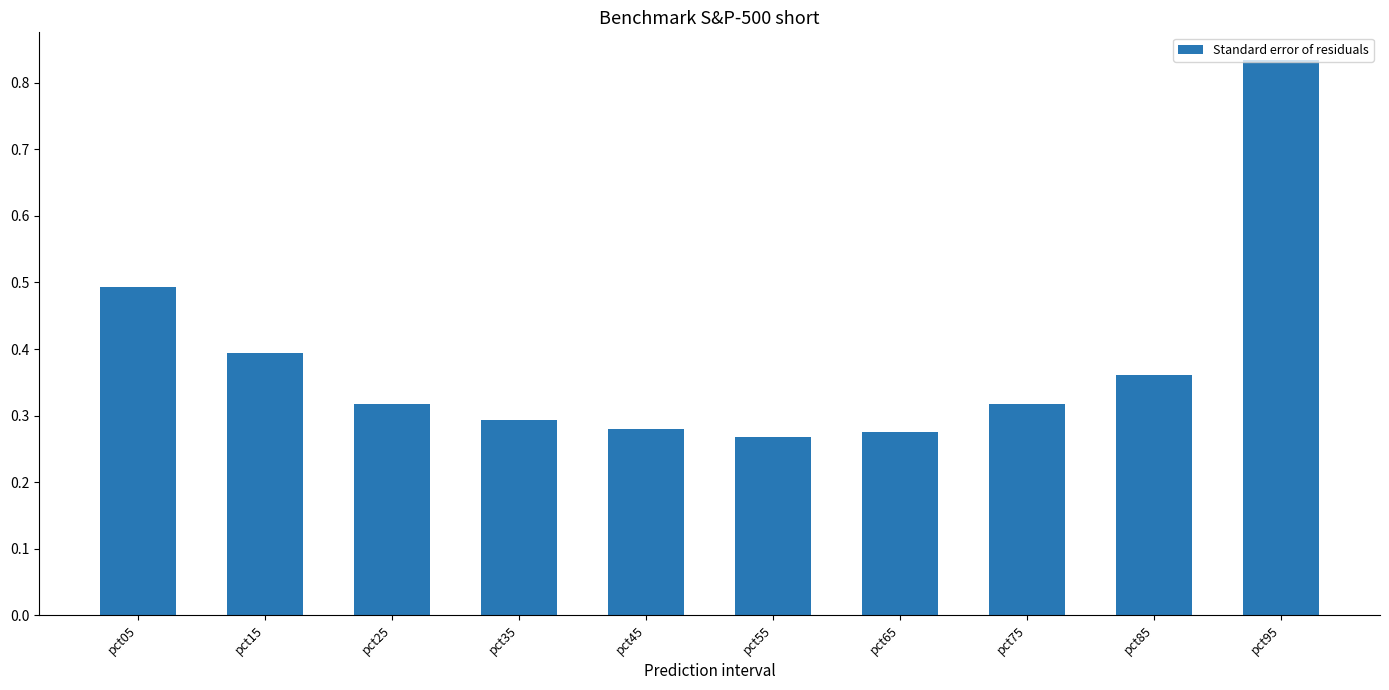

What is the difference between the maximum and minimum values?

0.6